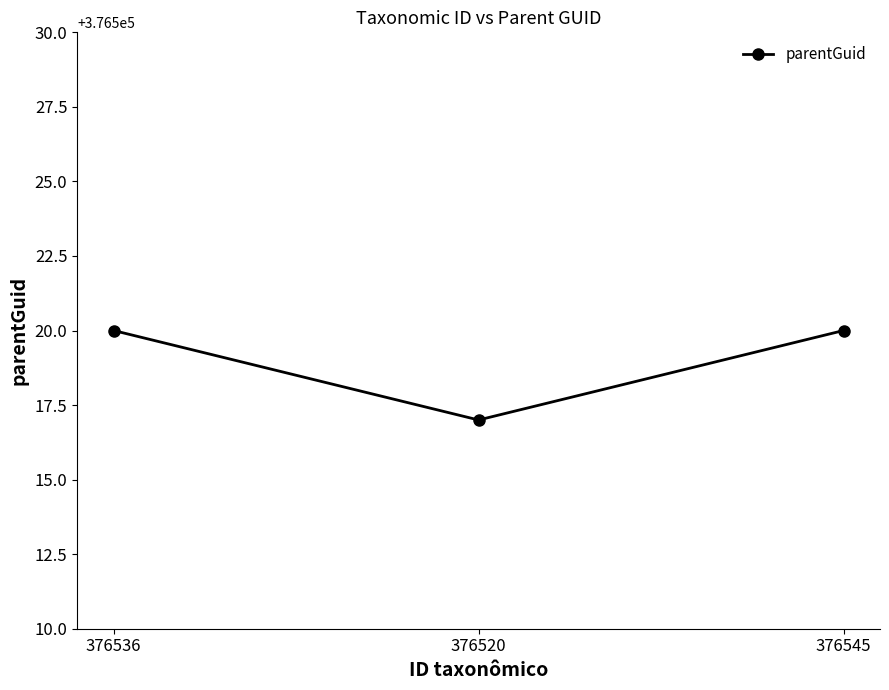

At which label is the value closest to 376518?

376520